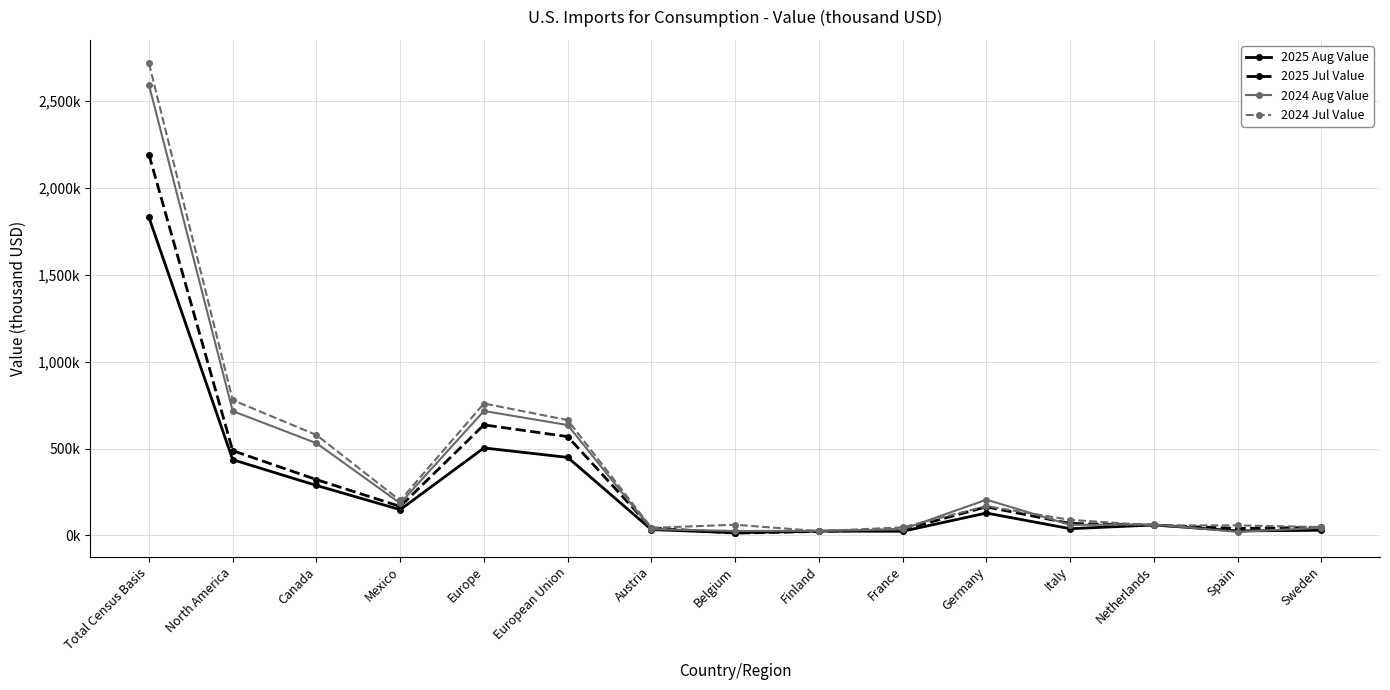

What are all the series names shown in the legend?

2025 Aug Value, 2025 Jul Value, 2024 Aug Value, 2024 Jul Value